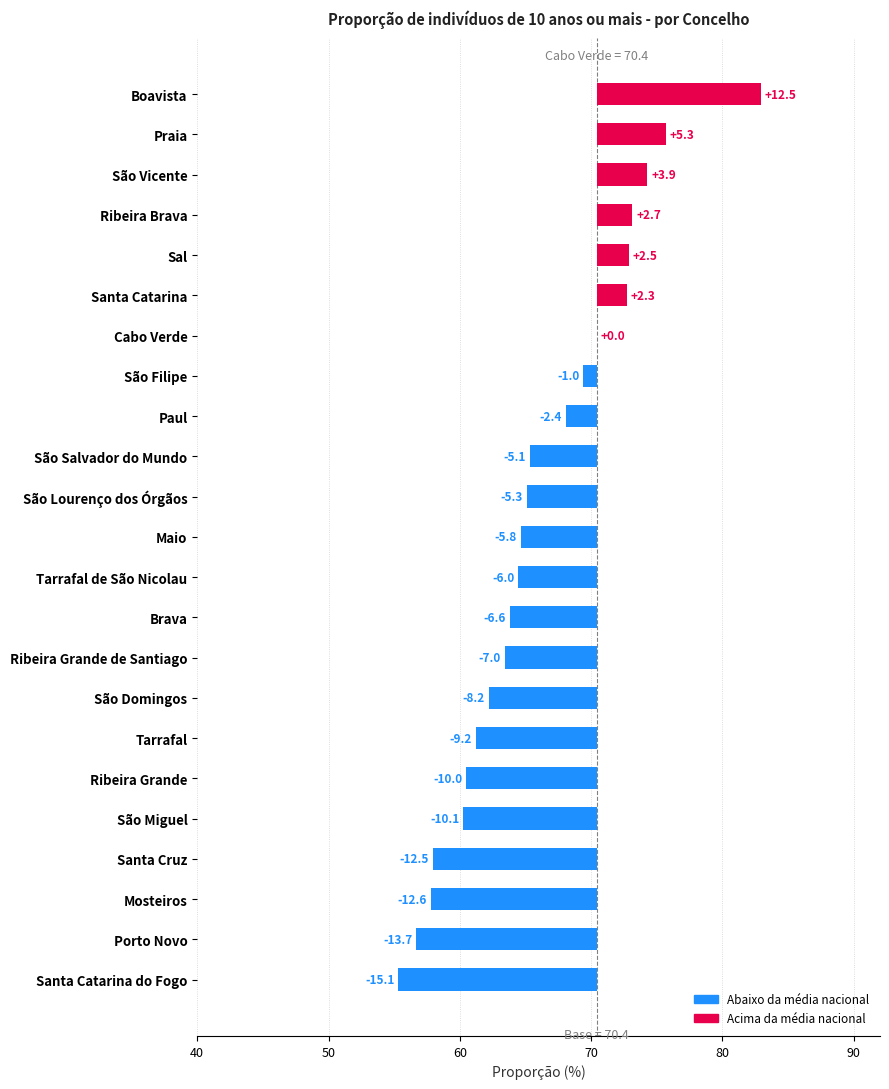

How many bars are there in total?

23